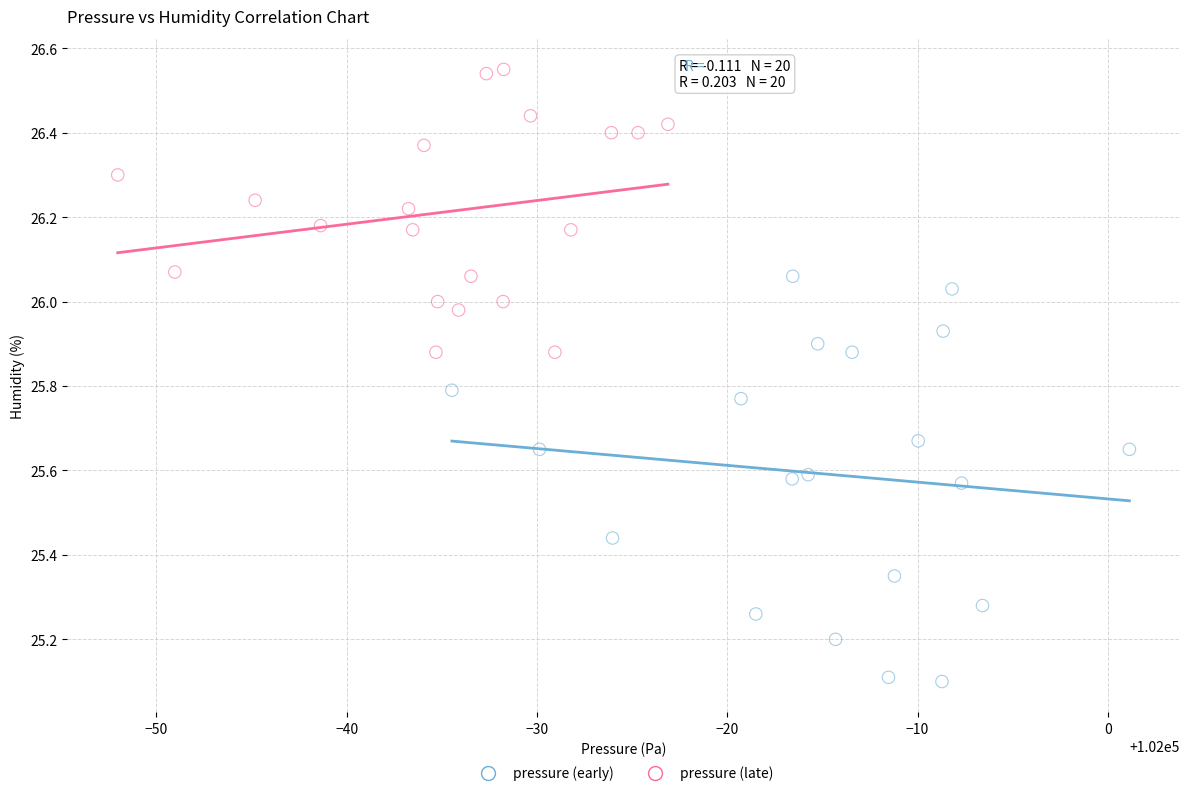

Which series reaches the maximum Y coordinate?

pressure (late)